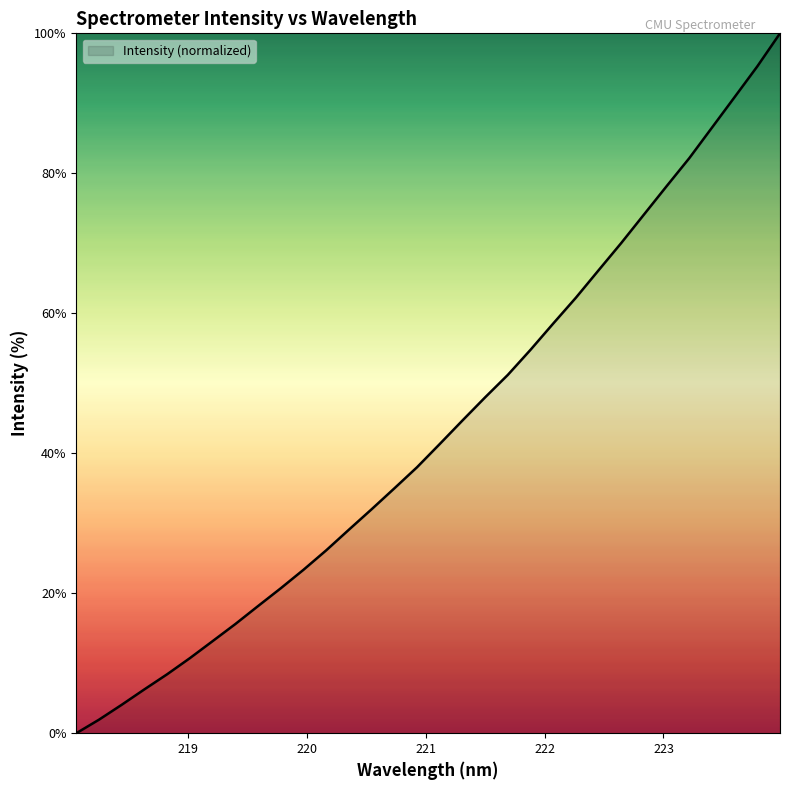

True or false: the data has more than 1 interior local peaks.

False